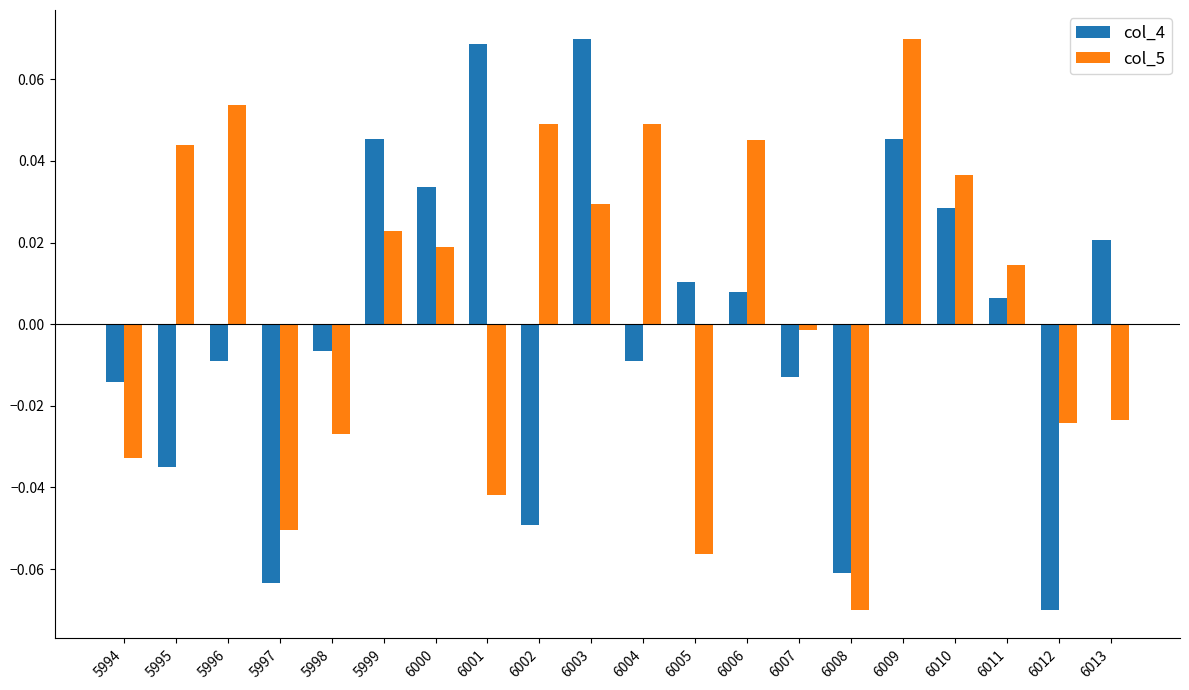

At which category is the sum across all series the highest?

6009